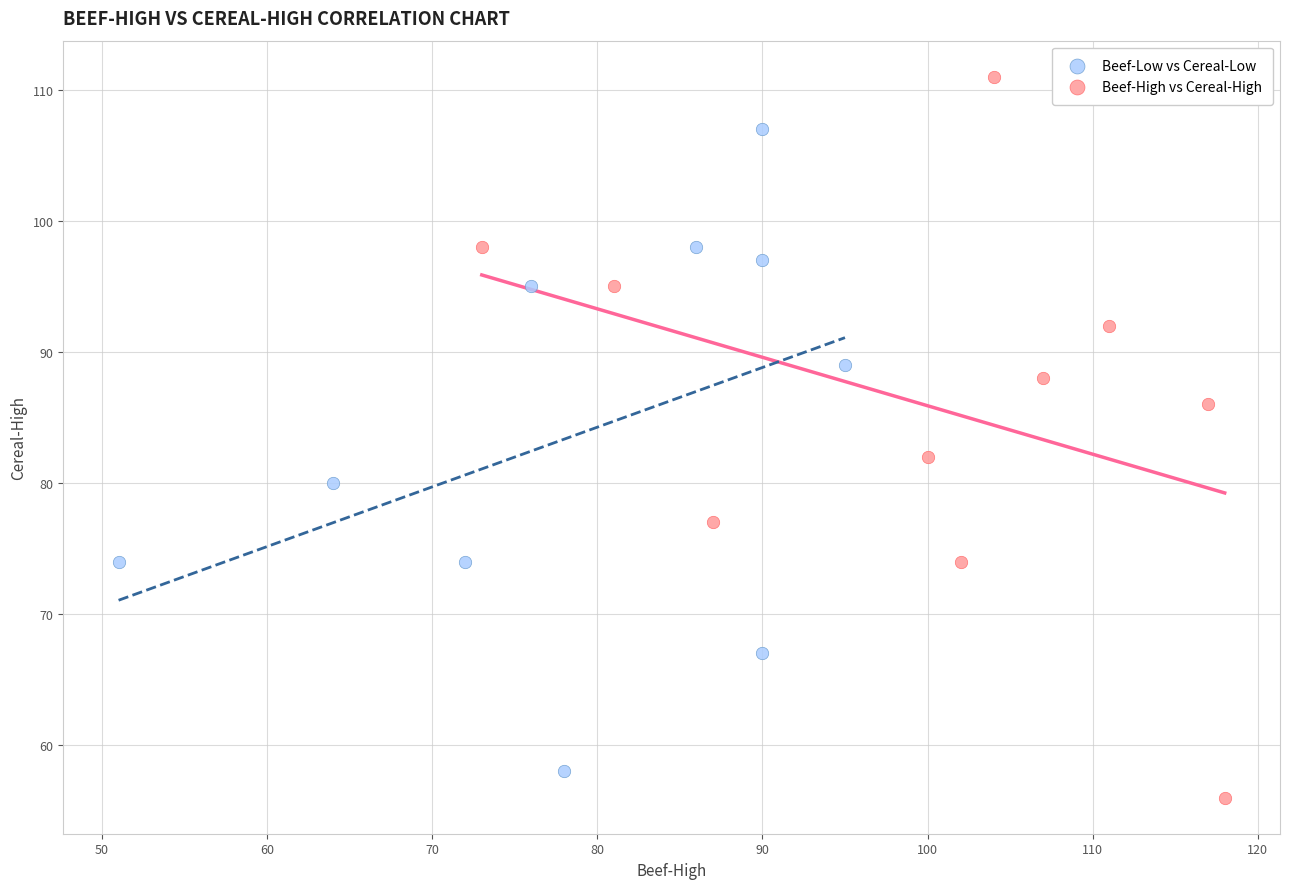

What are all the series names shown in the legend?

Beef-Low vs Cereal-Low, Beef-High vs Cereal-High